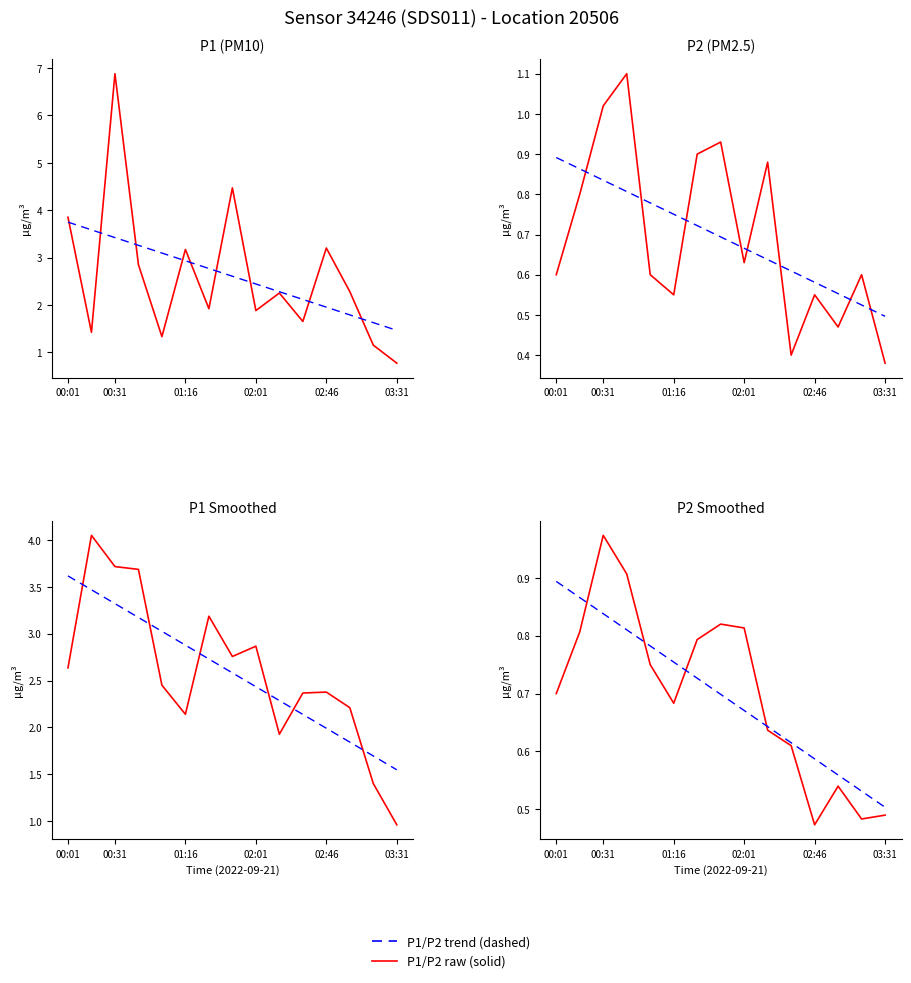

What is the value of the P1 point at the 5th from the left?

1.3